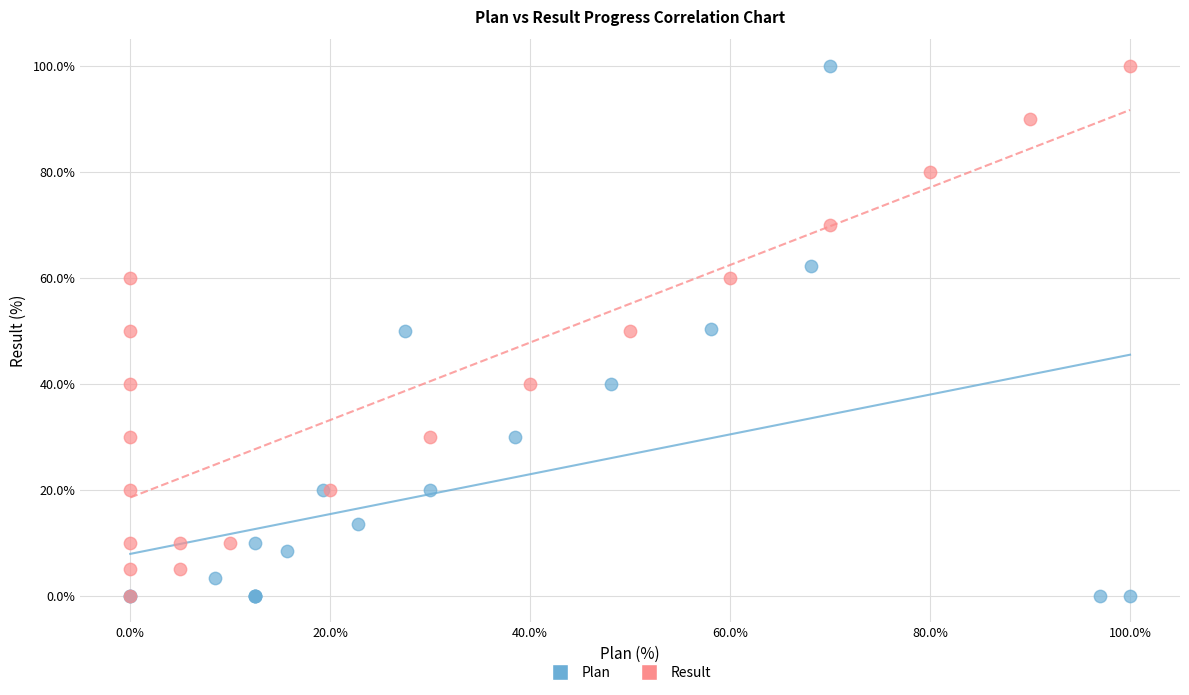

What are all the series names shown in the legend?

Plan, Result